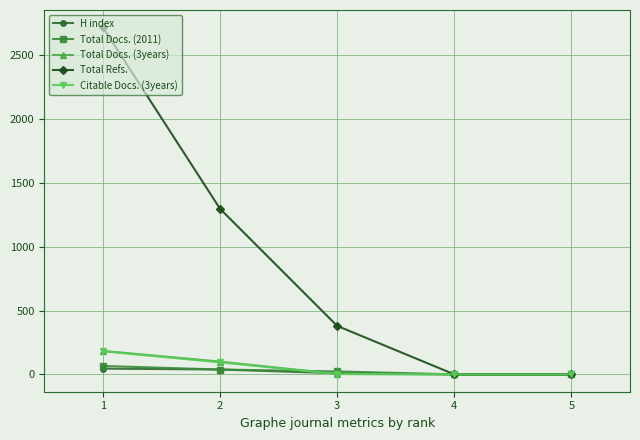

True or false: Total Refs. has more than 0 points higher than both neighbors.

False